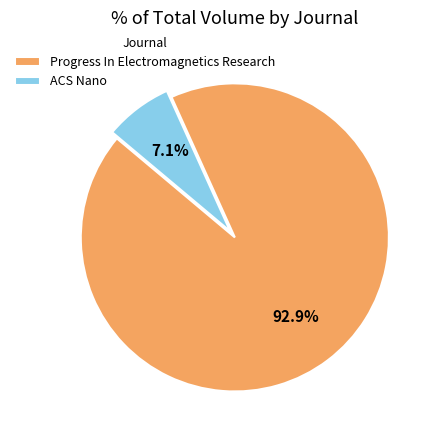

The Progress In Electromagnetics Research slice represents 93% of the pie. True or false?

True